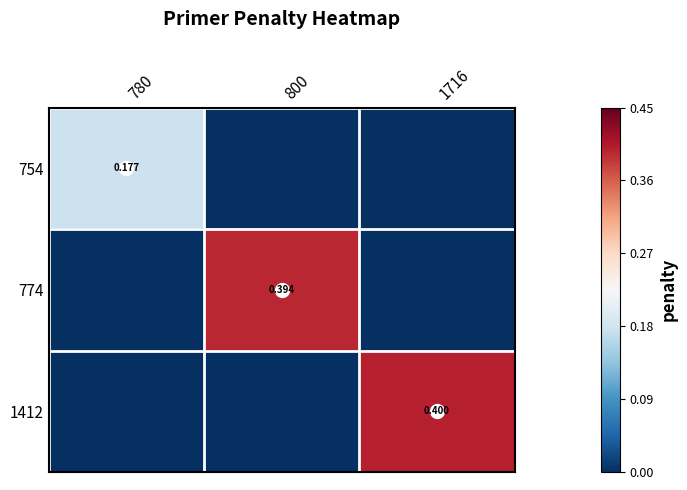

At which category does the chart reach its peak across all series?

1716